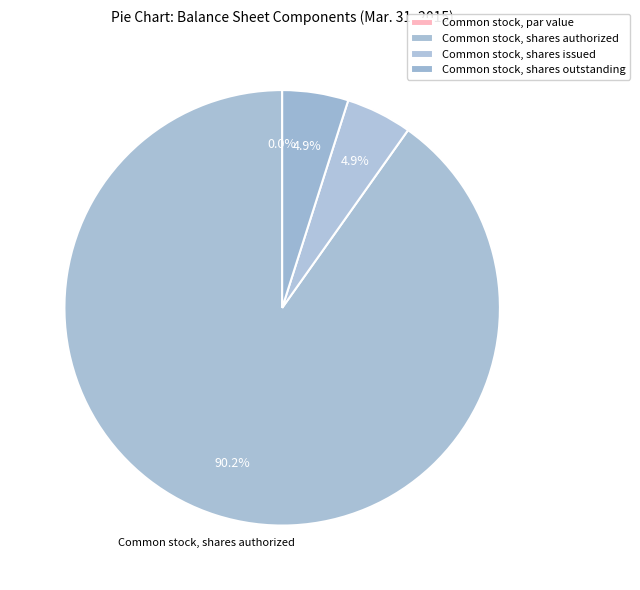

What percentage do Common stock, par value and Common stock, shares authorized together represent?

90.2%